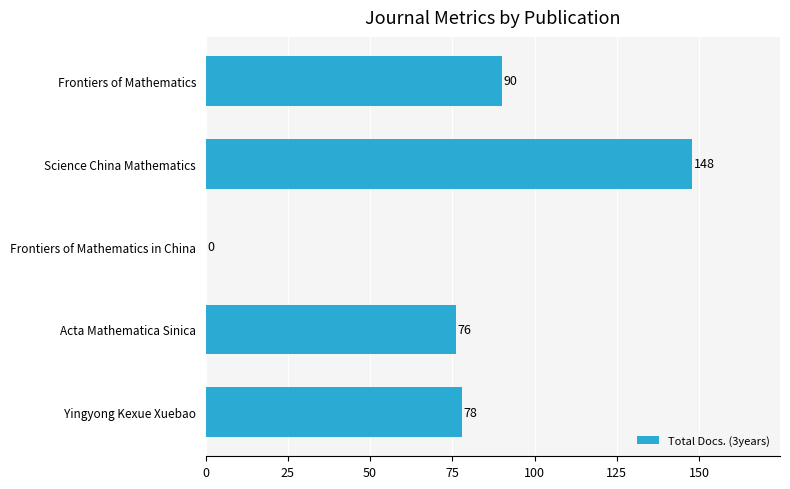

What is the maximum value shown in the chart?

148